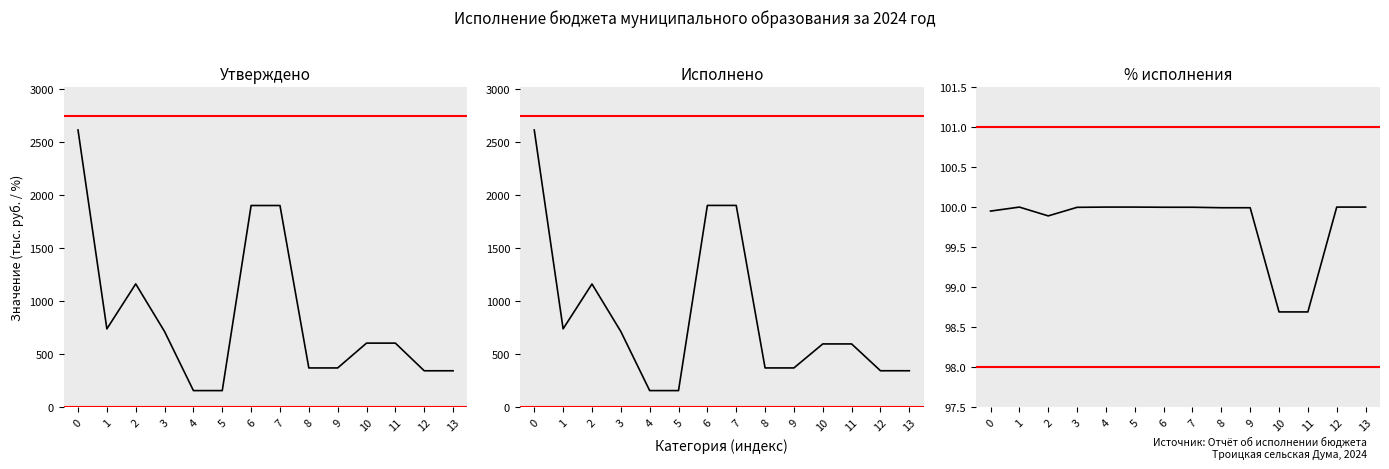

True or false: Утверждено has more than 0 points higher than both neighbors.

True